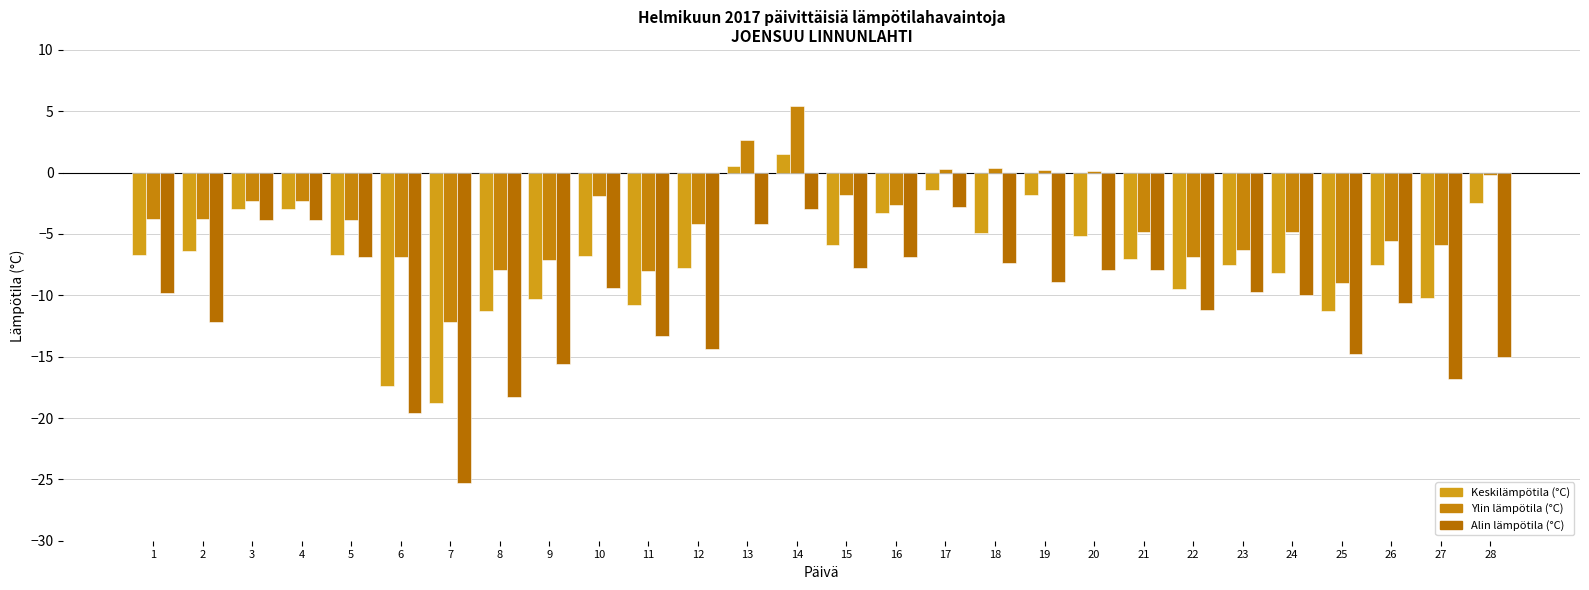

Does the chart contain stacked bars?

No